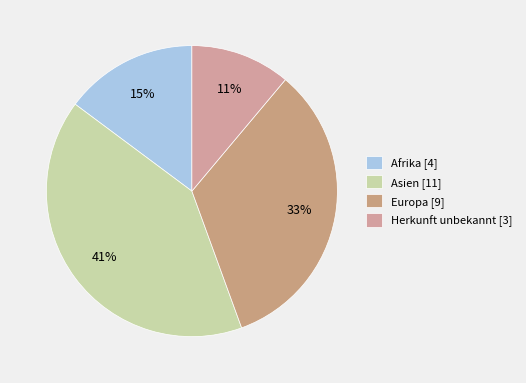

Approximately how many times larger is the value at Asien compared to Europa?

1.2